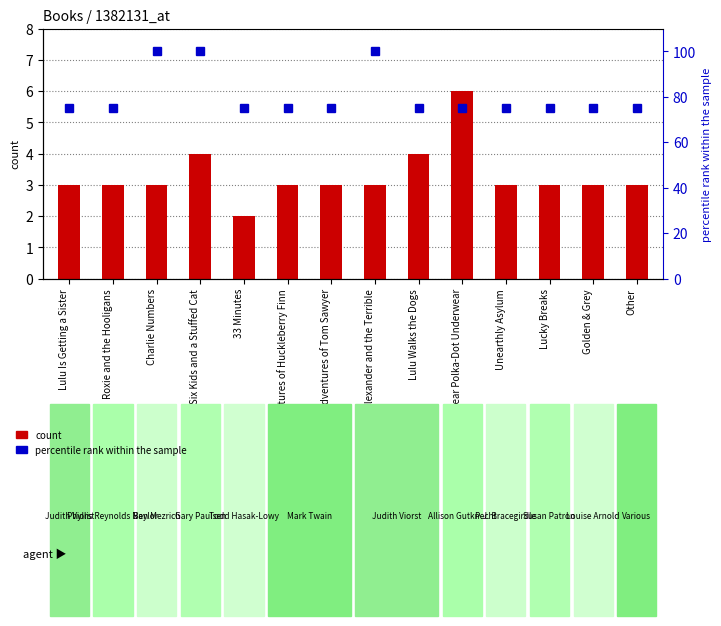

Which category has the lowest value in the percentile rank within the sample series?

Lulu Is Getting a Sister